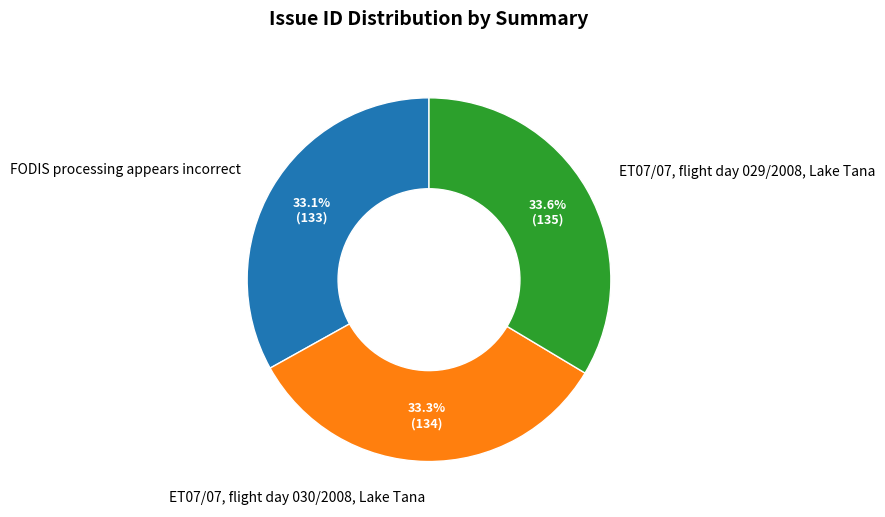

What is the ratio of the value at ET07/07, flight day 030/2008, Lake Tana to the value at ET07/07, flight day 029/2008, Lake Tana?

1.0